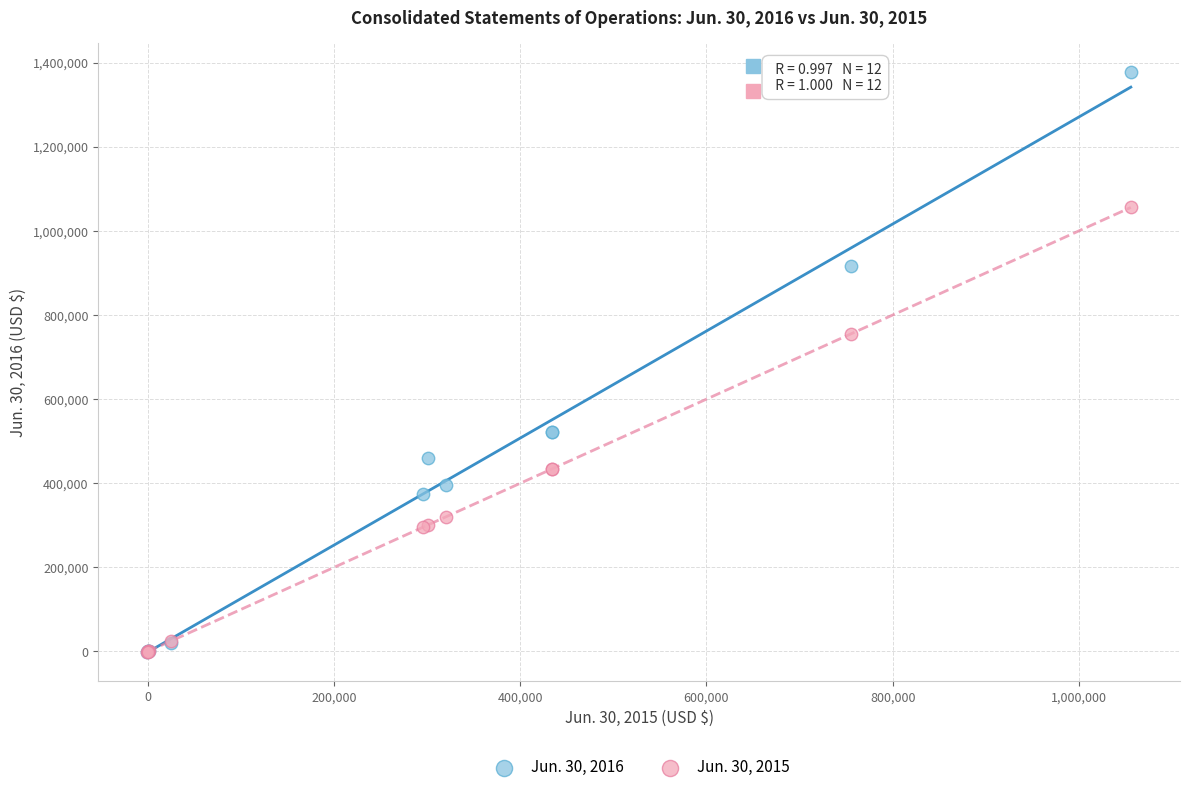

Across all series, what Y value is closest to 688395?

755055